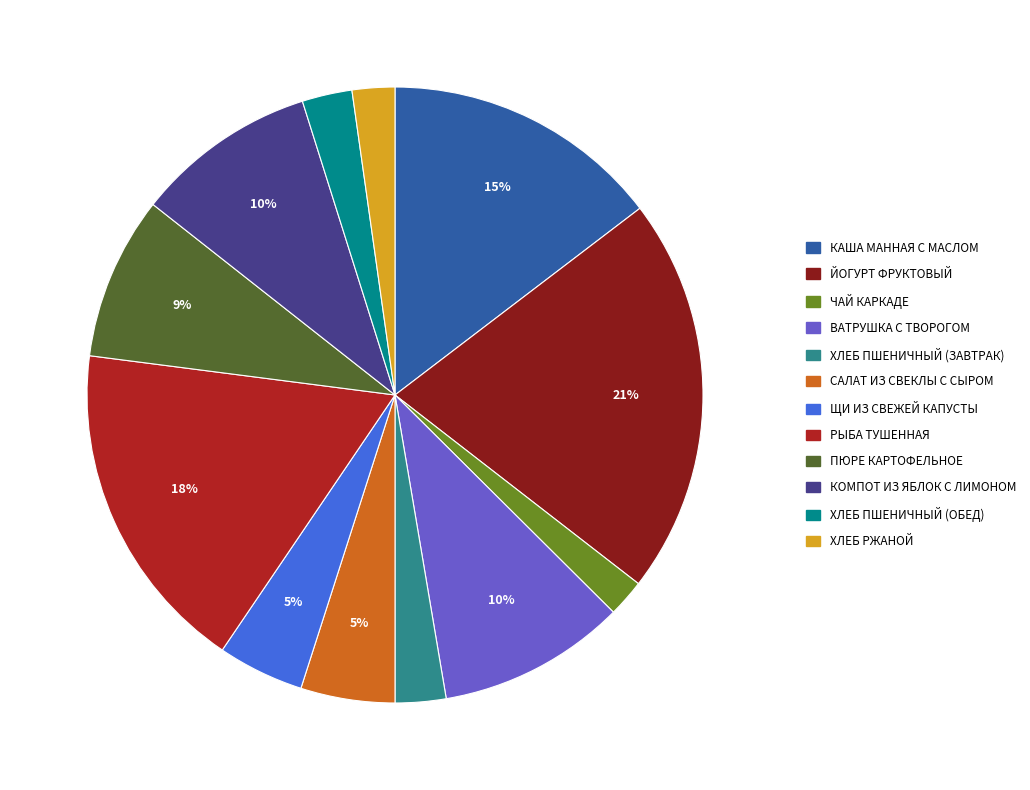

Which has a higher value, ЙОГУРТ ФРУКТОВЫЙ or САЛАТ ИЗ СВЕКЛЫ С СЫРОМ?

ЙОГУРТ ФРУКТОВЫЙ